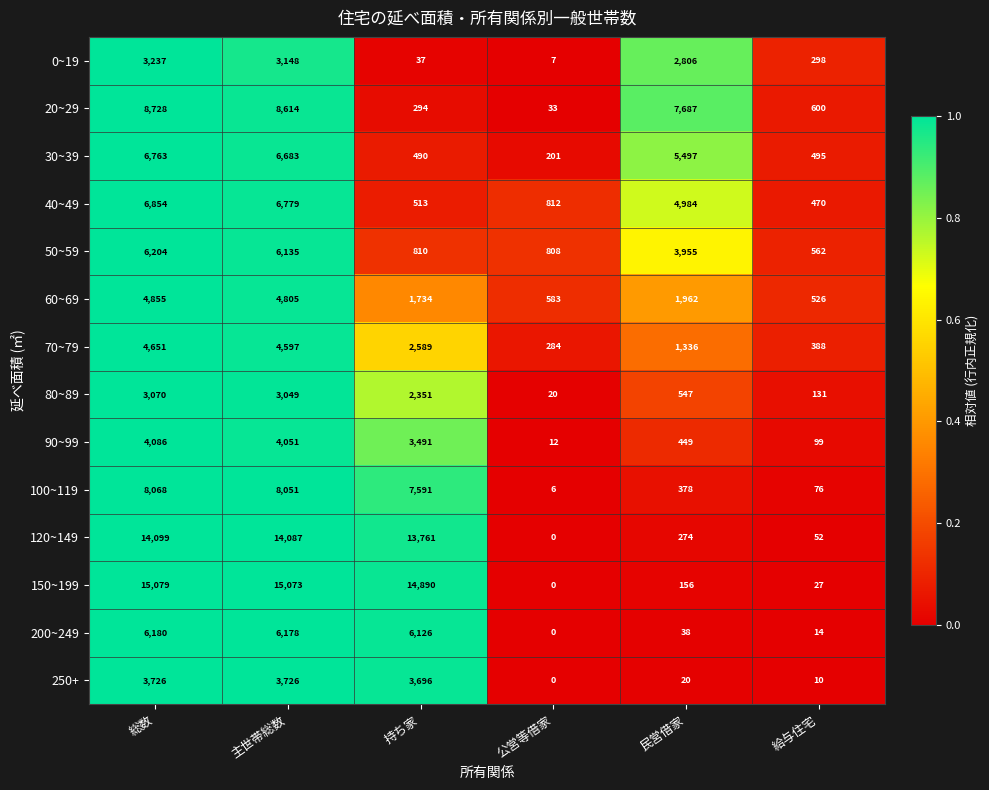

Is it true that 250+ equals 3696 at 持ち家?

True